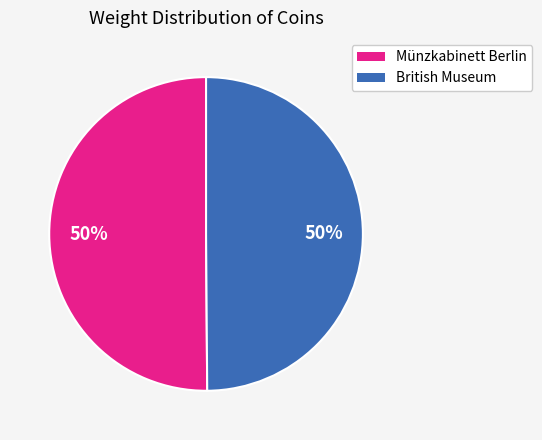

To the nearest percent, what is the average slice percentage?

50%